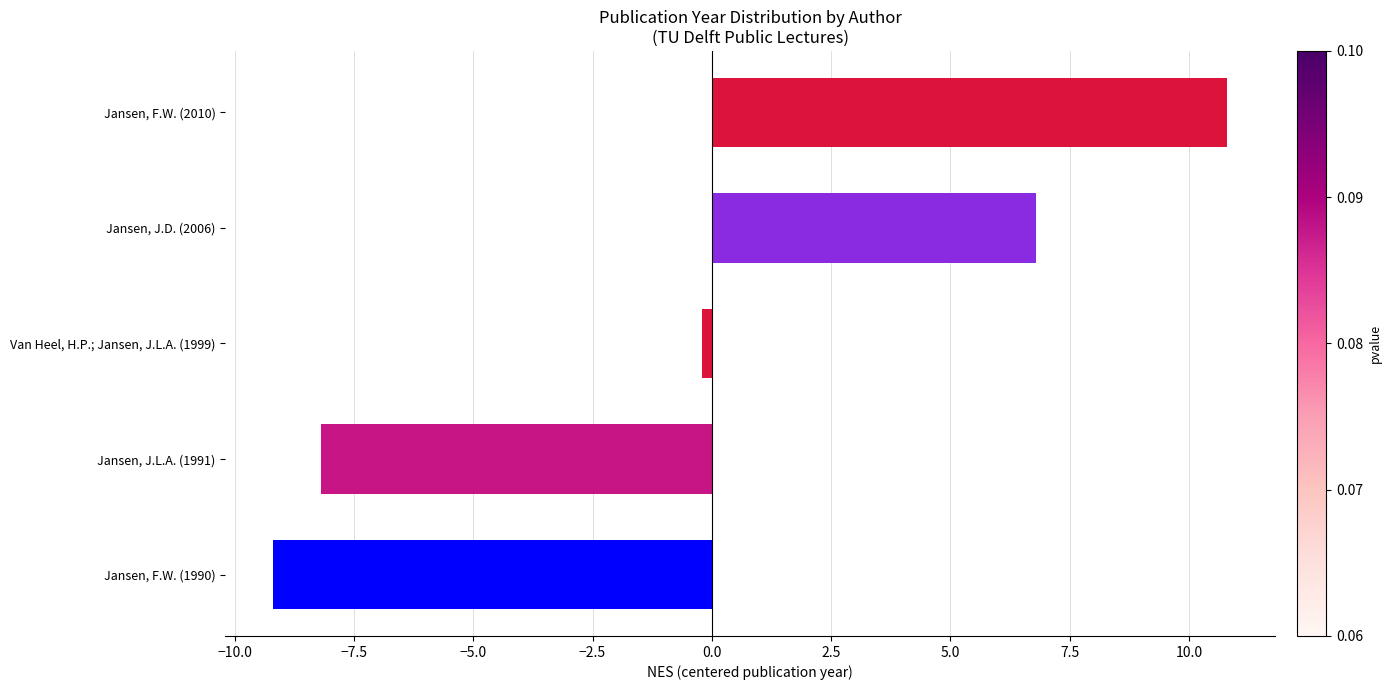

How many bars are there in total?

5